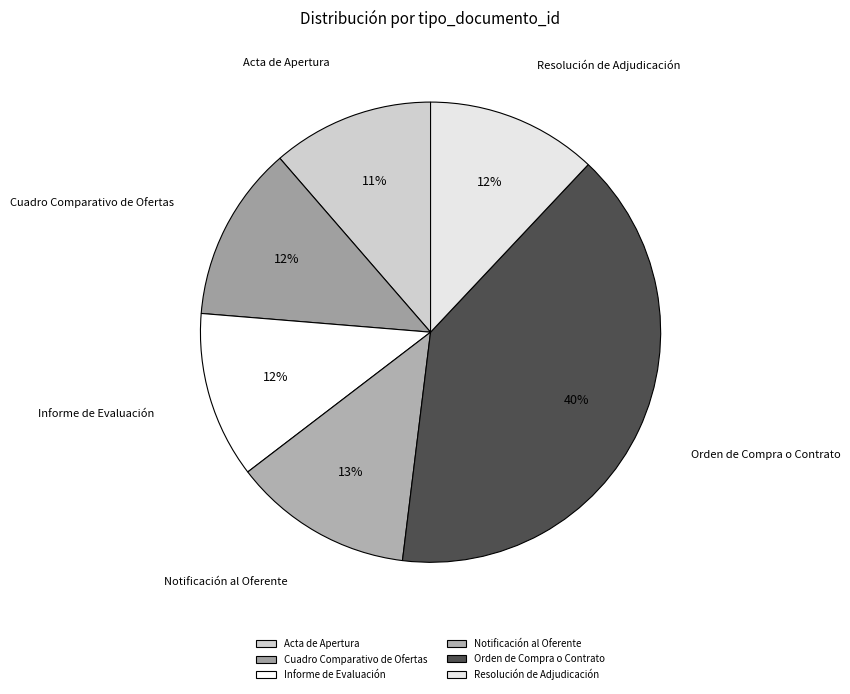

What is the largest slice in the pie chart?

Orden de Compra o Contrato